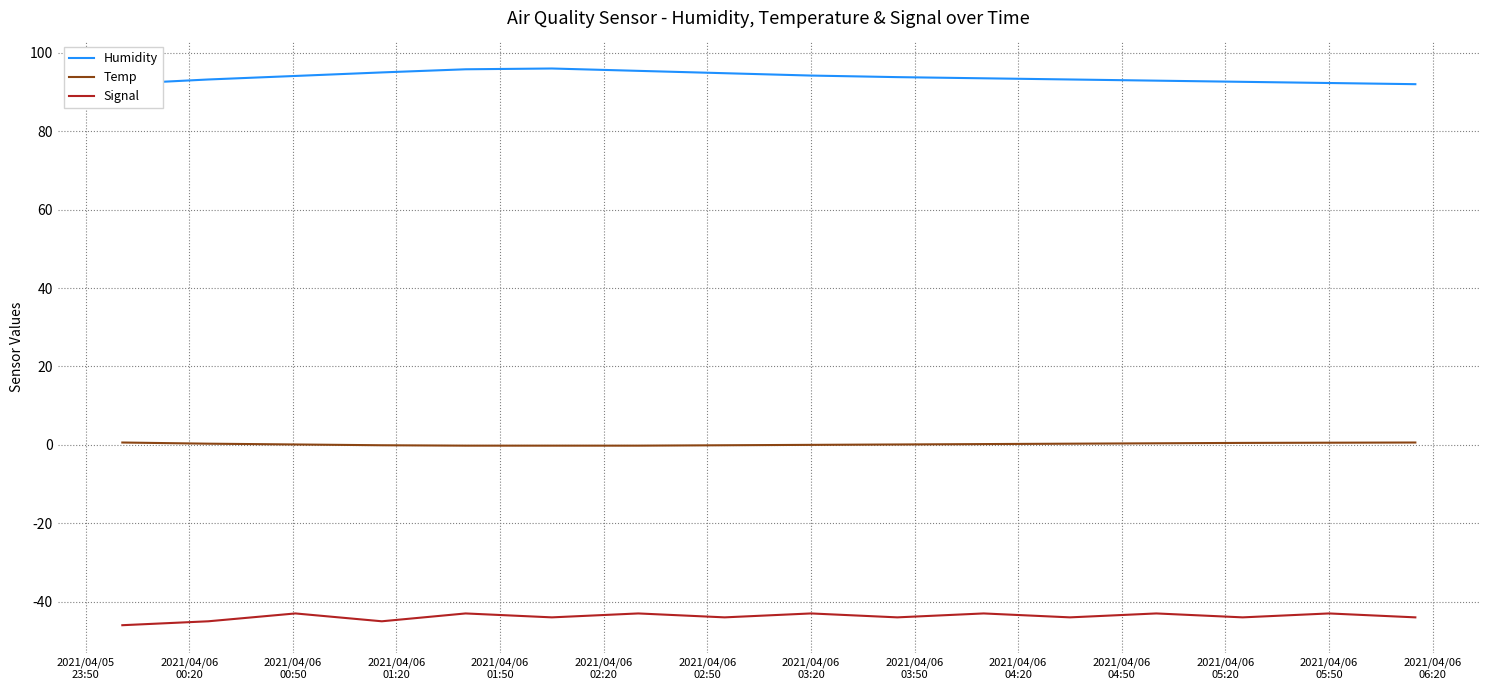

What is the maximum value shown in the chart?

96.0